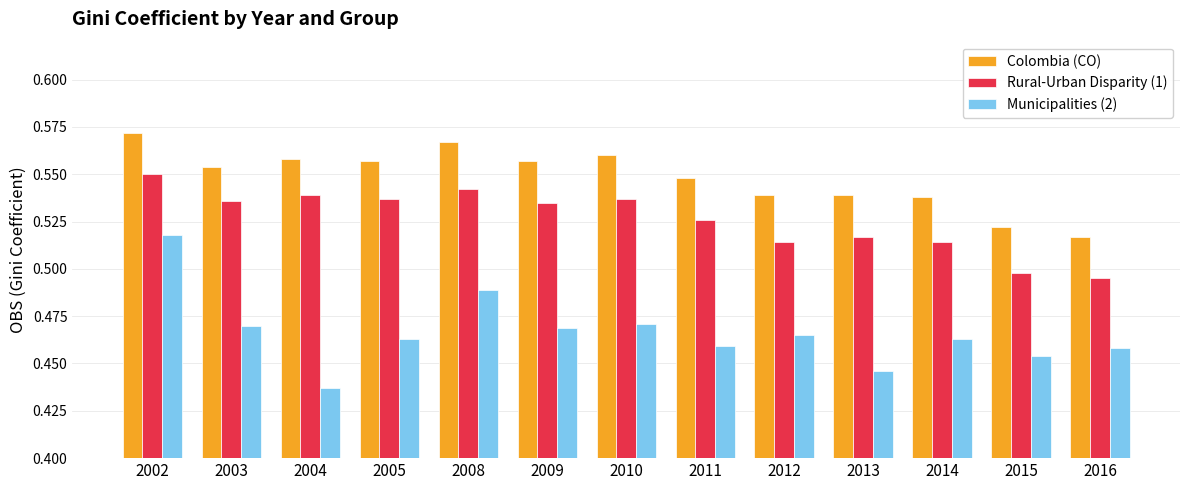

List the series in order of their overall mean, lowest first.

Municipalities (2), Rural-Urban Disparity (1), Colombia (CO)